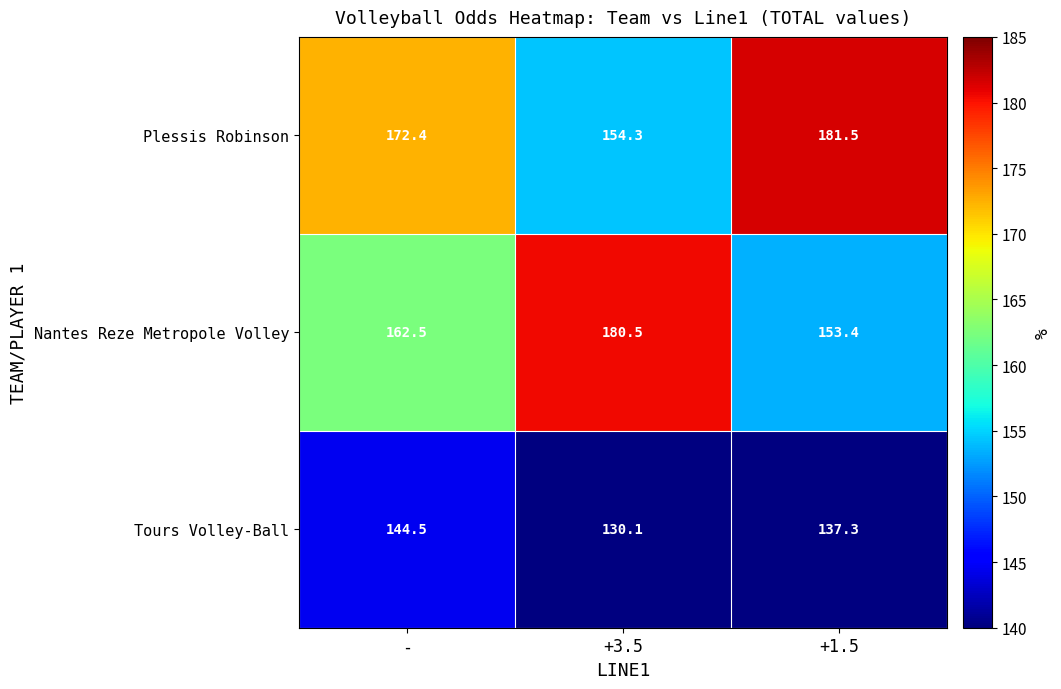

At how many categories does at least one series exceed 166?

3